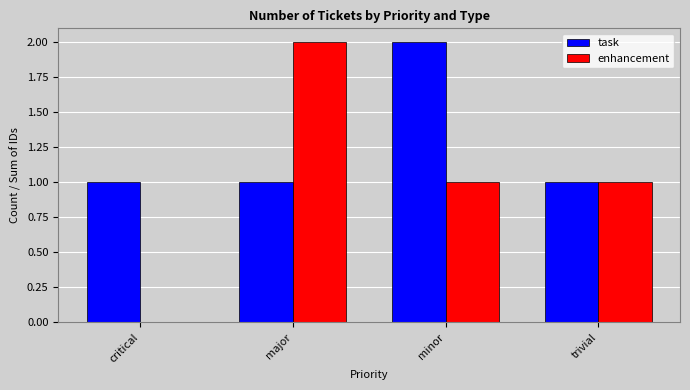

Which series has the largest total across all categories?

task